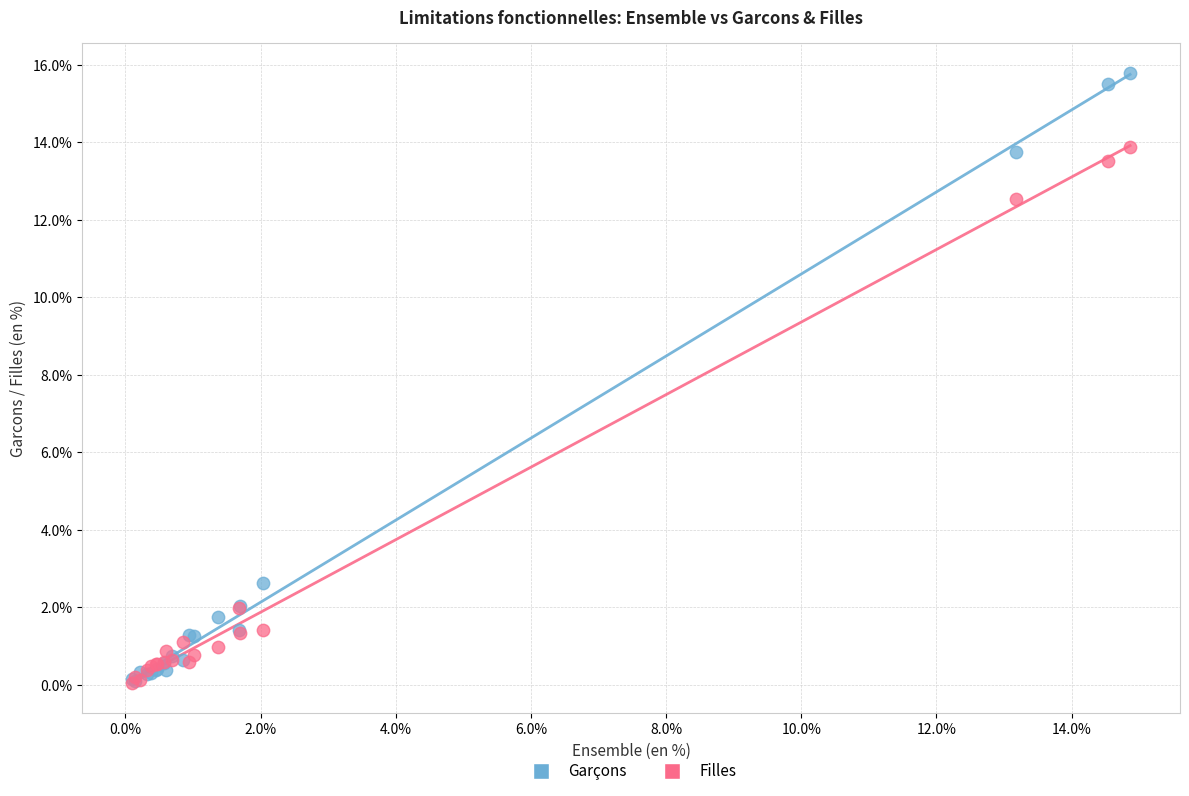

In the Garçons series, what Y value is closest to 7?

2.6